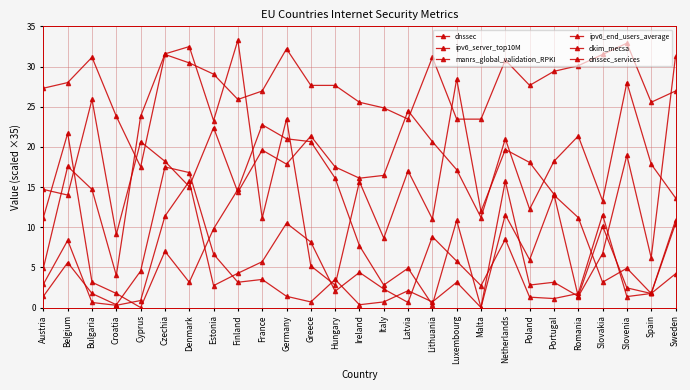

Is the value of dnssec_services at Slovenia greater than the value of manrs_global_validation_RPKI at Latvia?

No